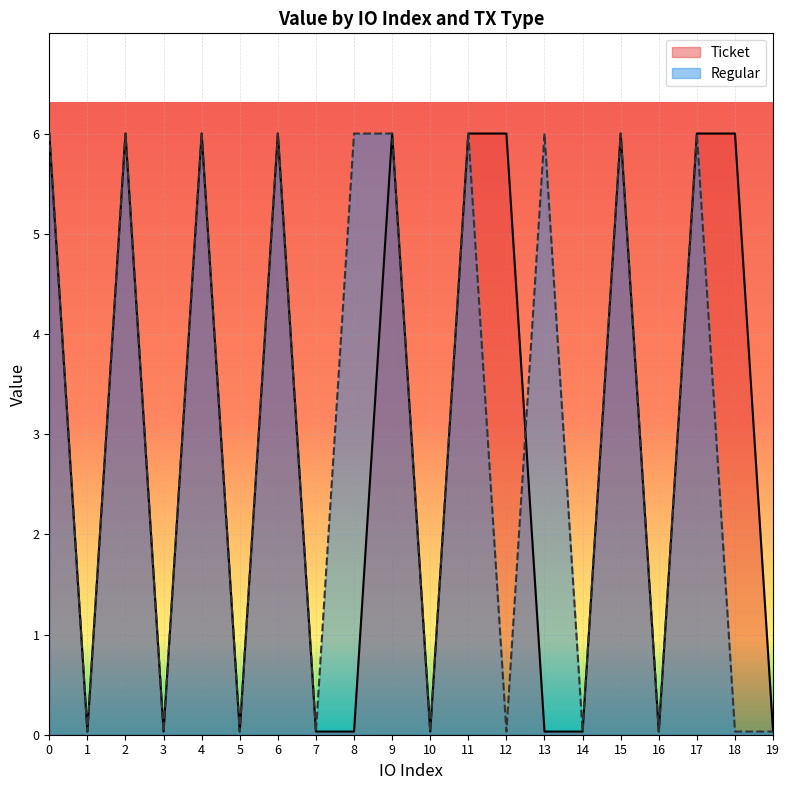

Reading left to right, list all the values displayed in this chart.

Ticket: 6.0	0.0	6.0	0.0	6.0	0.0	6.0	0.0	0.0	6.0	0.0	6.0	6.0	0.0	0.0	6.0	0.0	6.0	6.0	0.0
Regular: 6.0	0.0	6.0	0.0	6.0	0.0	6.0	0.0	6.0	6.0	0.0	6.0	0.0	6.0	0.0	6.0	0.0	6.0	0.0	0.0